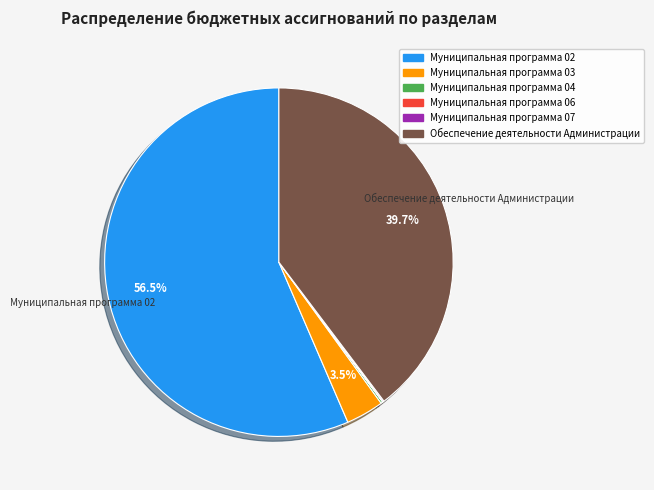

What portion of the pie excludes Муниципальная программа 03?

96.5%